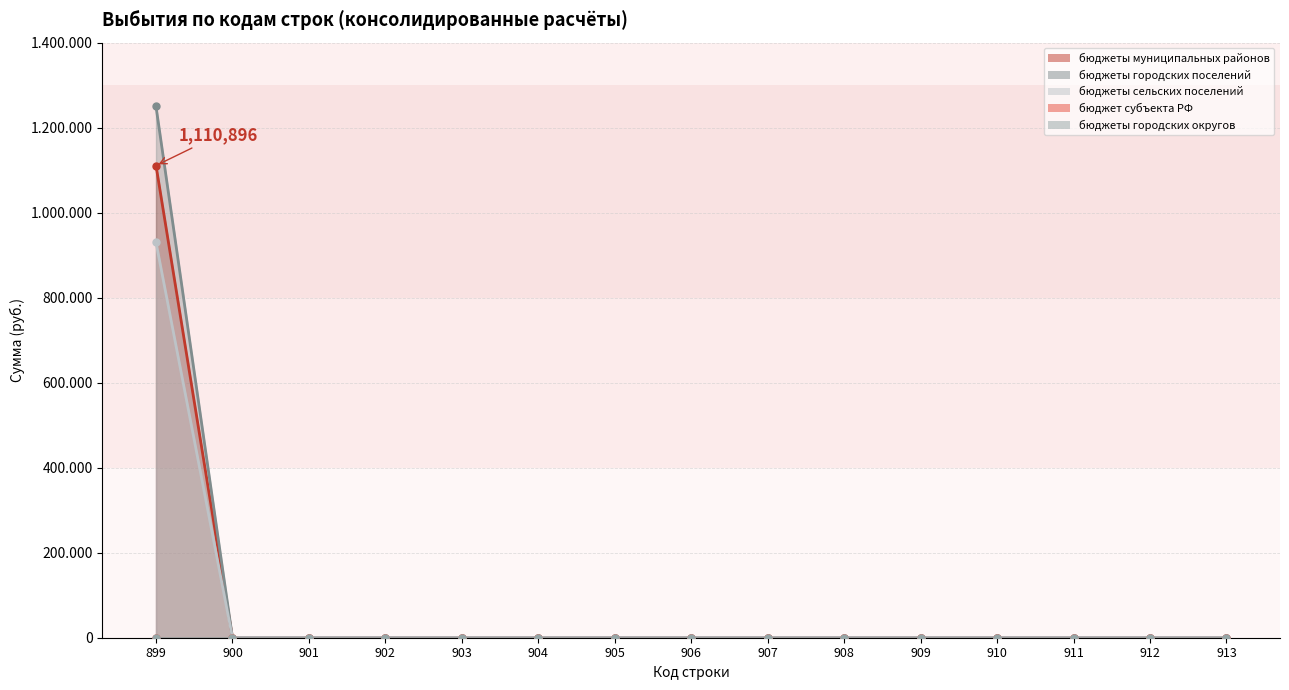

True or false: бюджеты муниципальных районов has a value of 0.0 at 906.

True